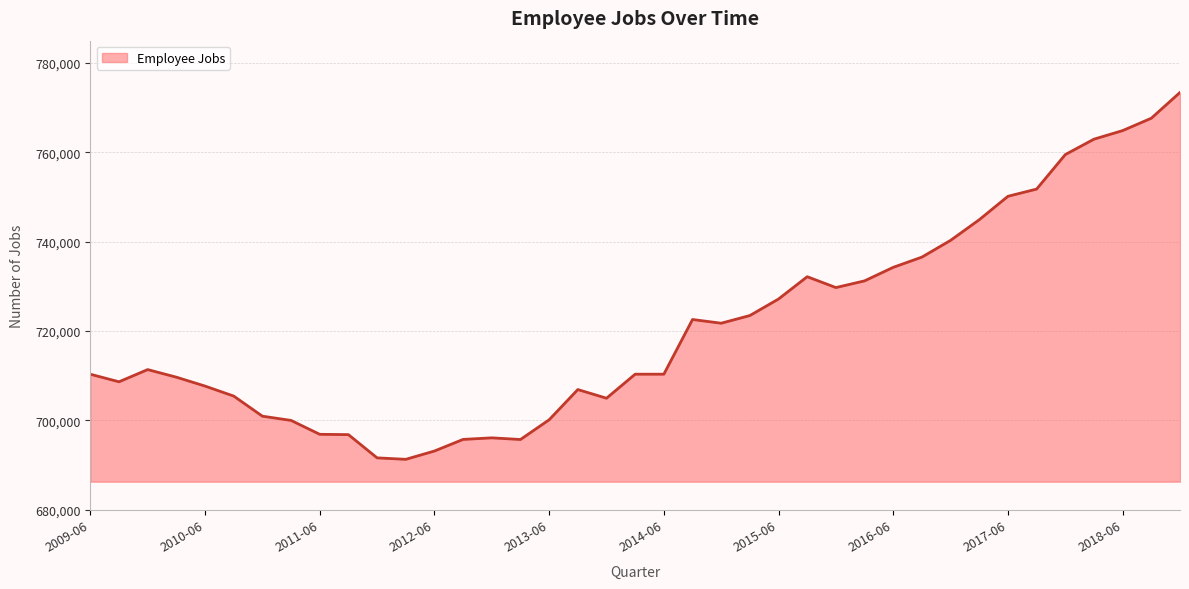

How many lines are shown in the chart?

1